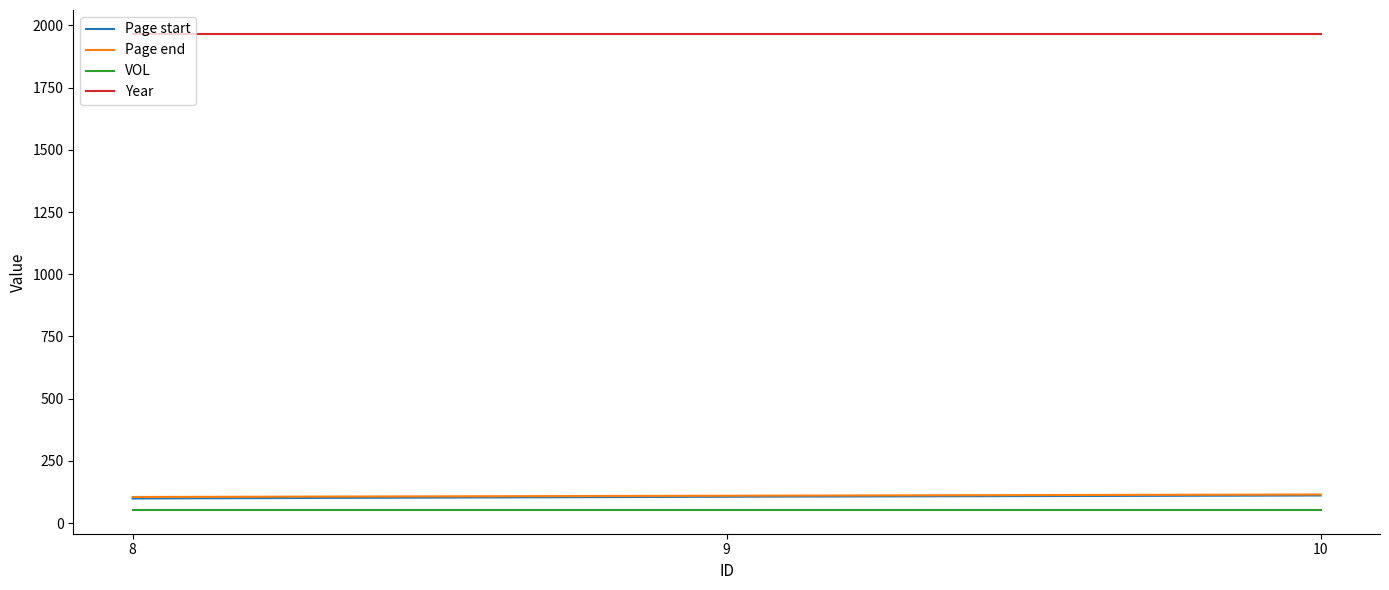

What is the spread (max minus min) of values at 10?

1913